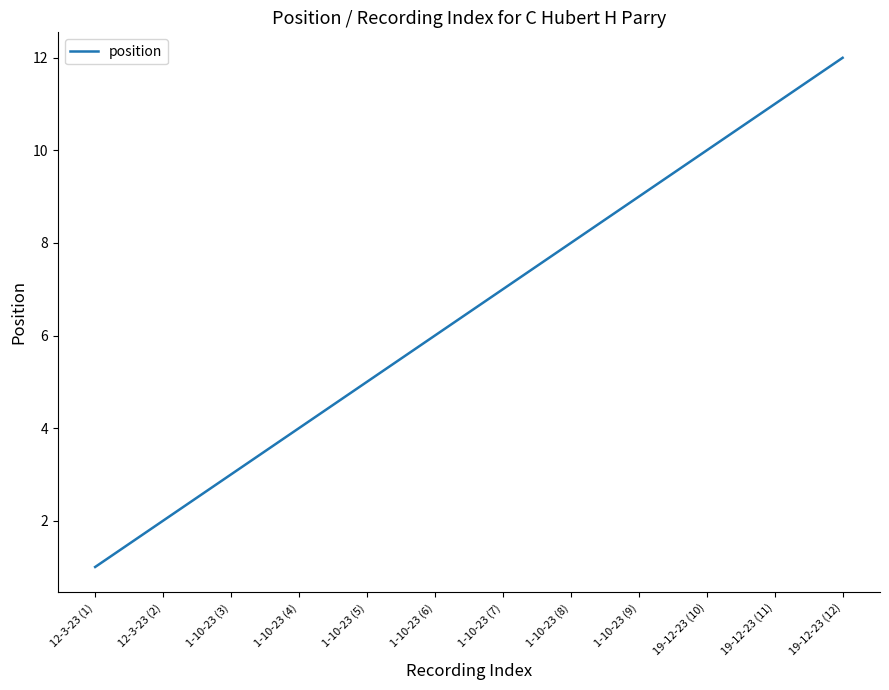

What is the minimum value shown in the chart?

1